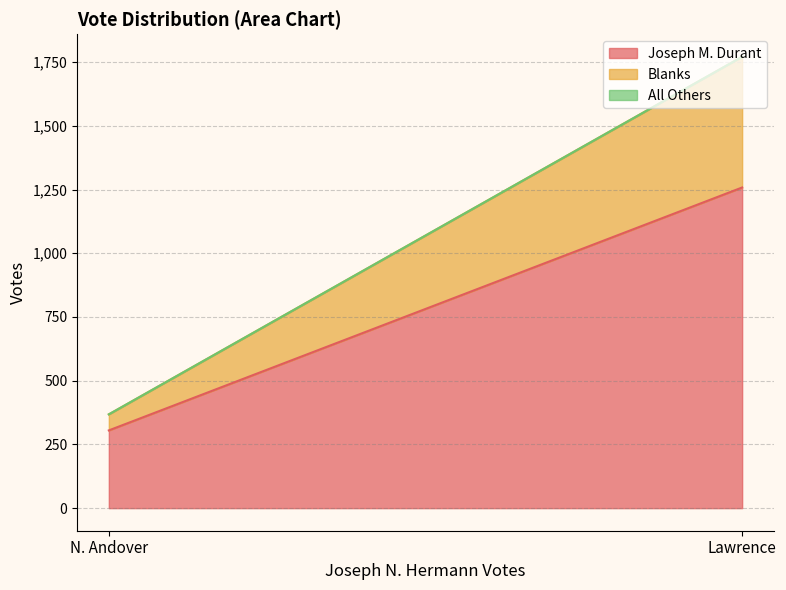

What is the approximate value of Blanks at Lawrence?

513